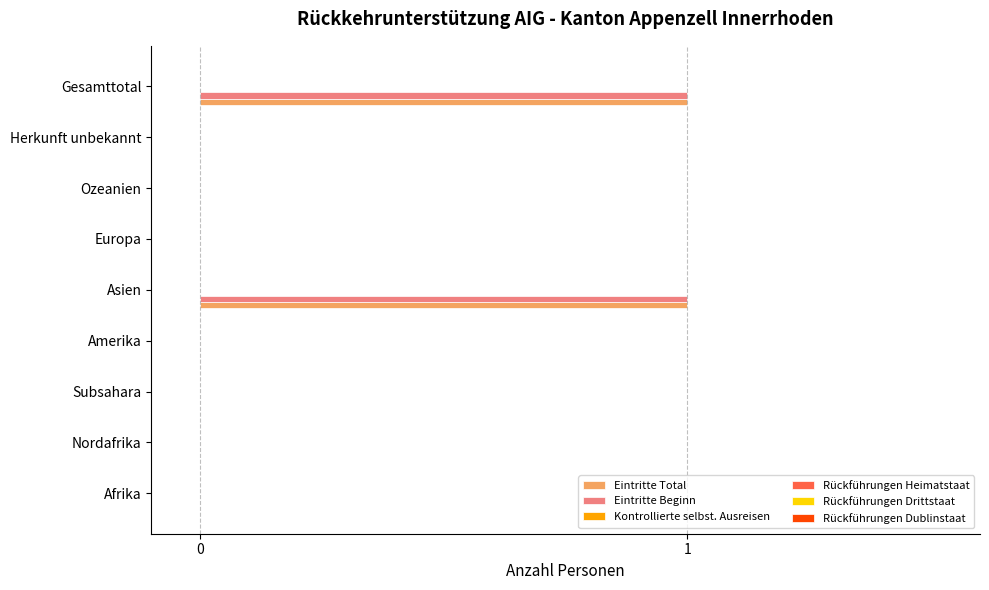

How many series are shown in this chart?

2